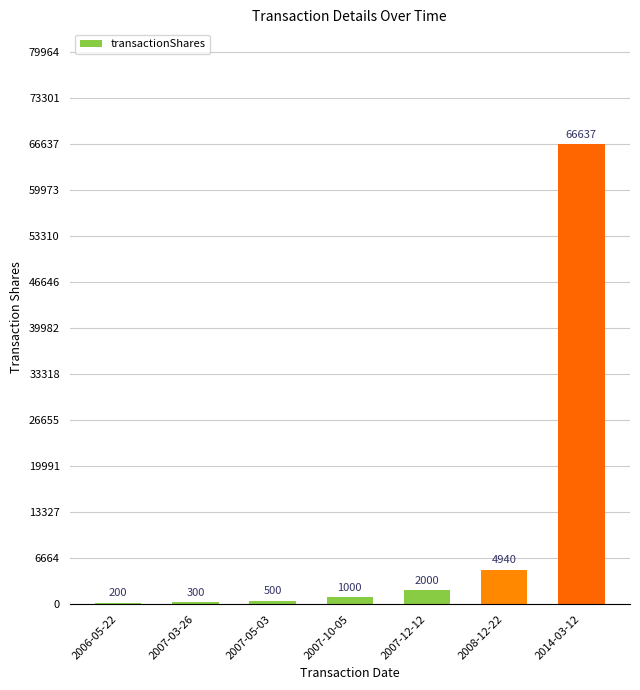

What is the sum of the values at 2007-12-12 and 2008-12-22?

6940